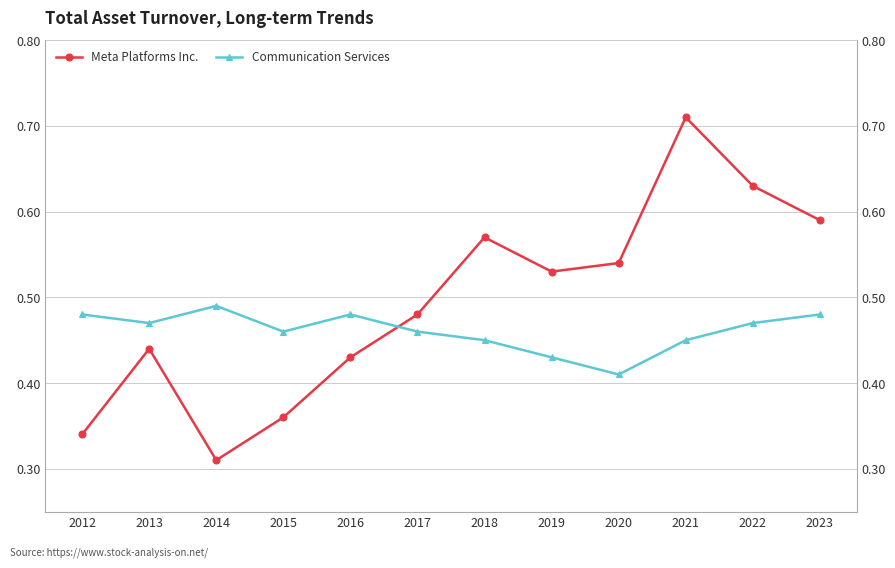

Between which two adjacent categories do Meta Platforms Inc. and Communication Services first intersect?

2016 and 2017